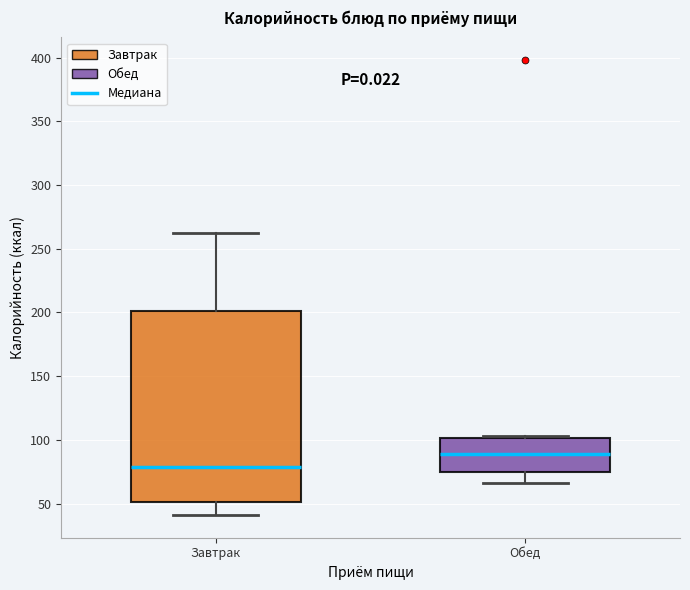

Reading left to right, transcribe this box plot: for each box, give where its median line is, the range the box spans, and where its two whiskers end, as read against the y-axis. The values are not printed on the chart, so give them approximately, as read against the axis.

Завтрак: median 80, box 50 to 200, whiskers 40 to 260
Обед: median 90, box 75 to 100, whiskers 65 to 105